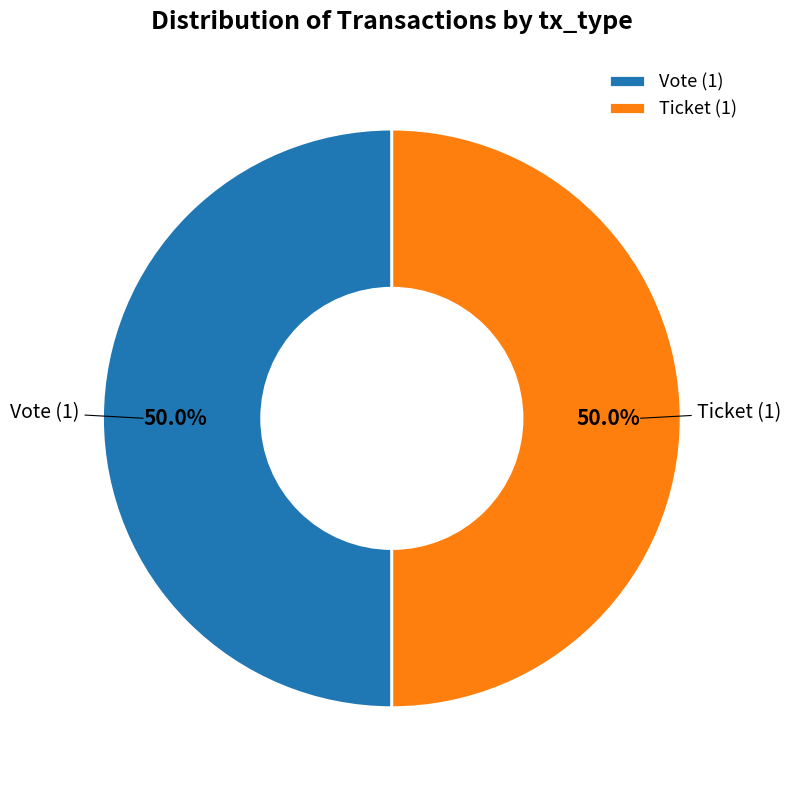

To the nearest percent, what is the difference between the largest and smallest slice percentages?

0%